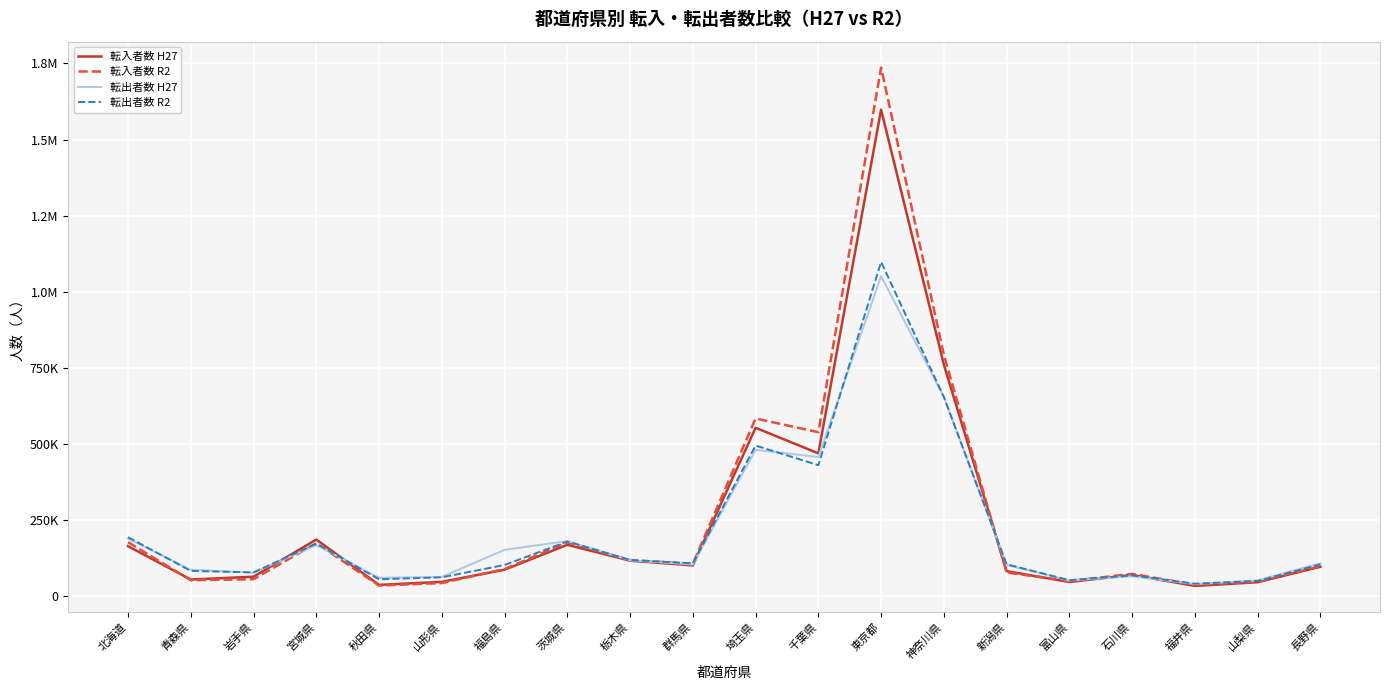

What are all the series names shown in the legend?

転入者数 H27, 転入者数 R2, 転出者数 H27, 転出者数 R2